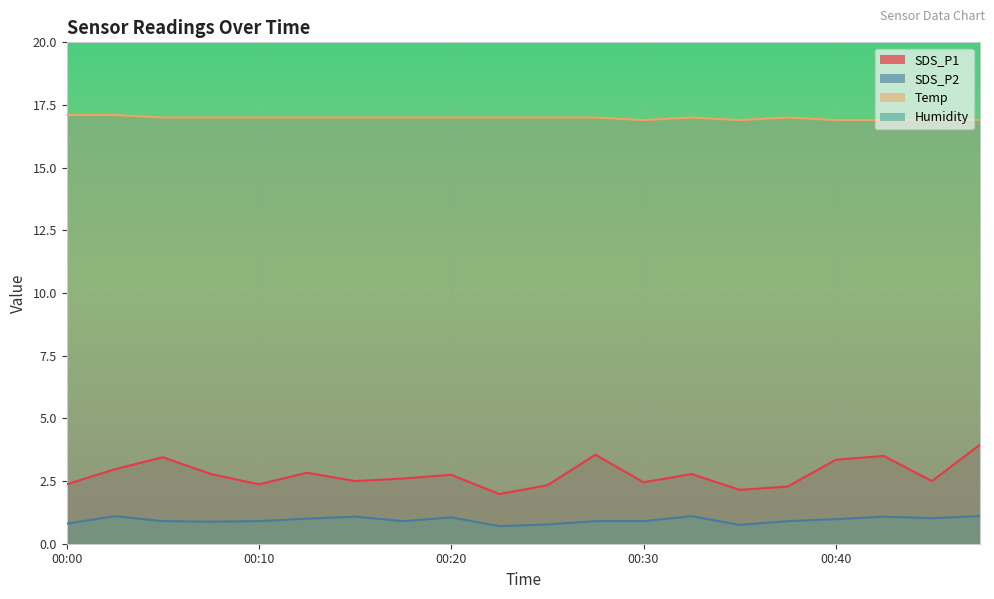

At how many categories does at least one series exceed 13?

20